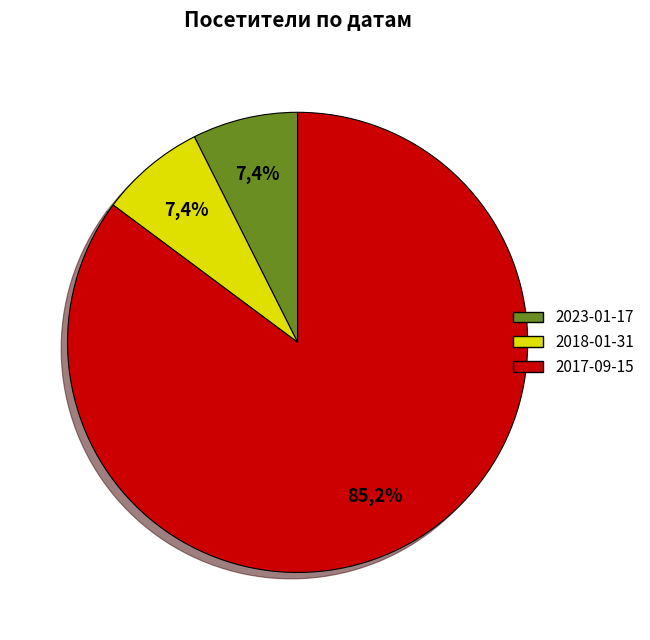

Count the number of slices in the pie.

3